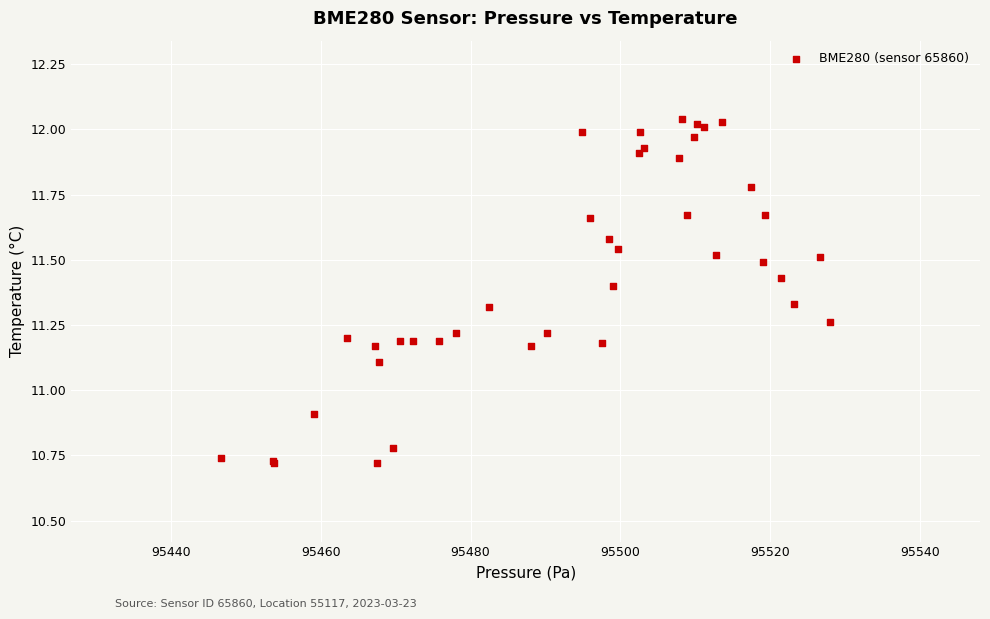

What Y value in the scatter plot is closest to 11?

10.9